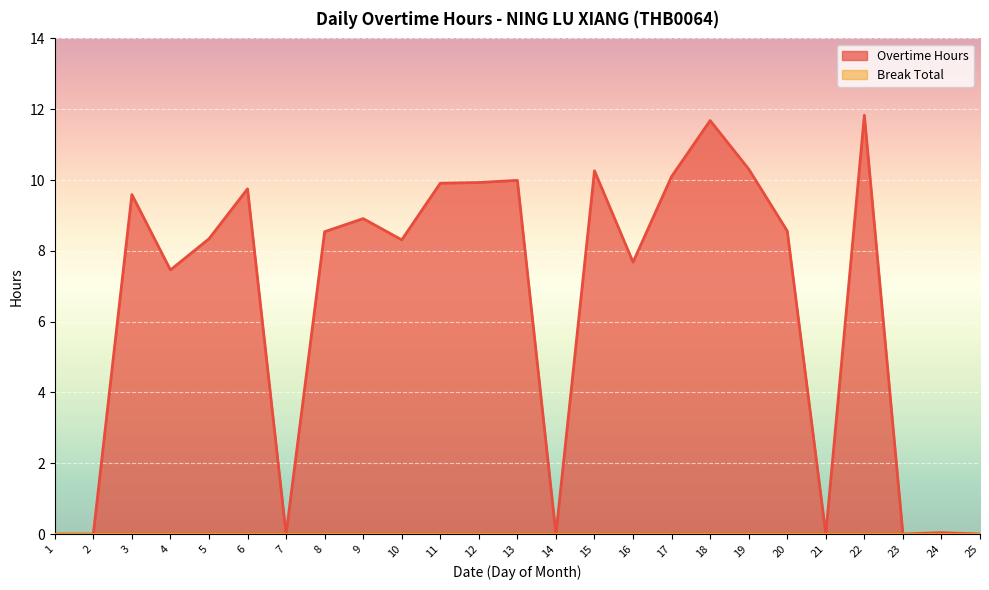

What is the maximum value shown in the chart?

11.8